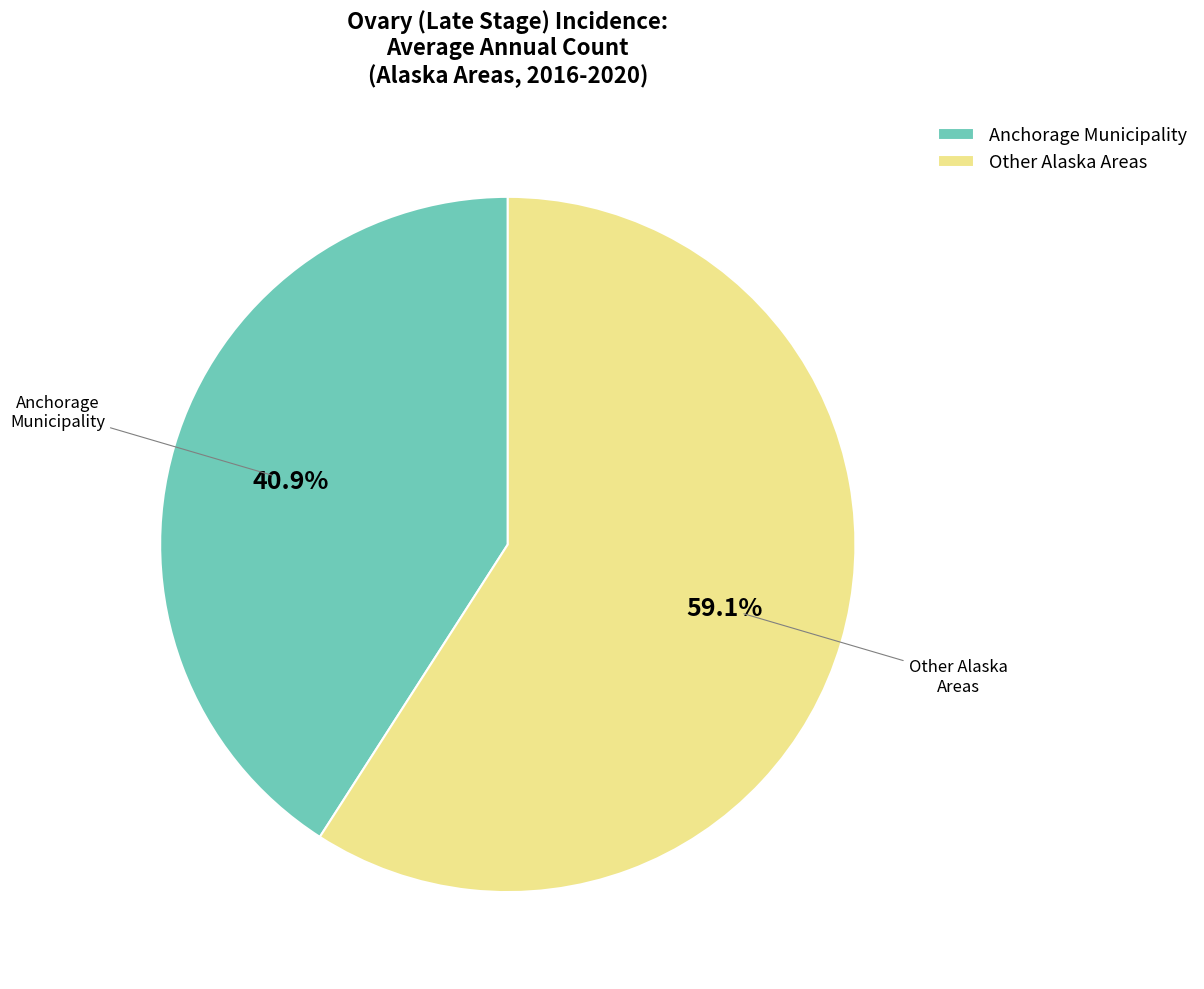

Which category has the biggest portion of the pie?

Other Alaska Areas